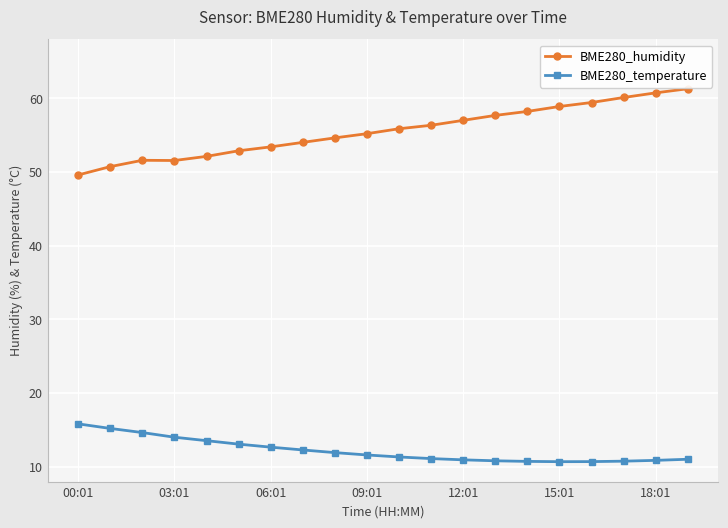

At how many categories does at least one series exceed 36?

20